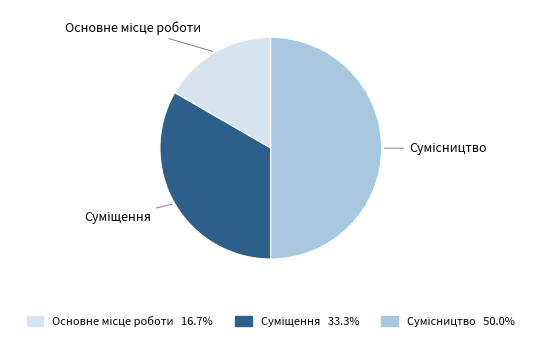

To the nearest percent, what is the average slice percentage?

33%